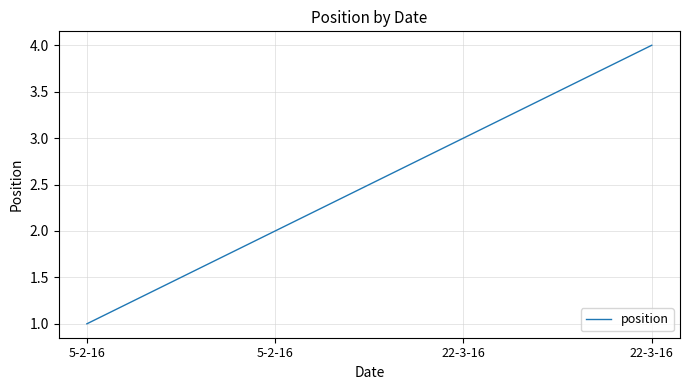

Count the values in the range 2 to 4.

3